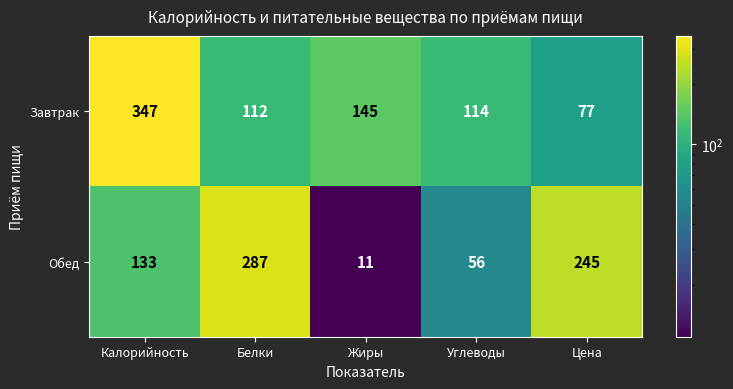

What is the average value of the Обед series?

146